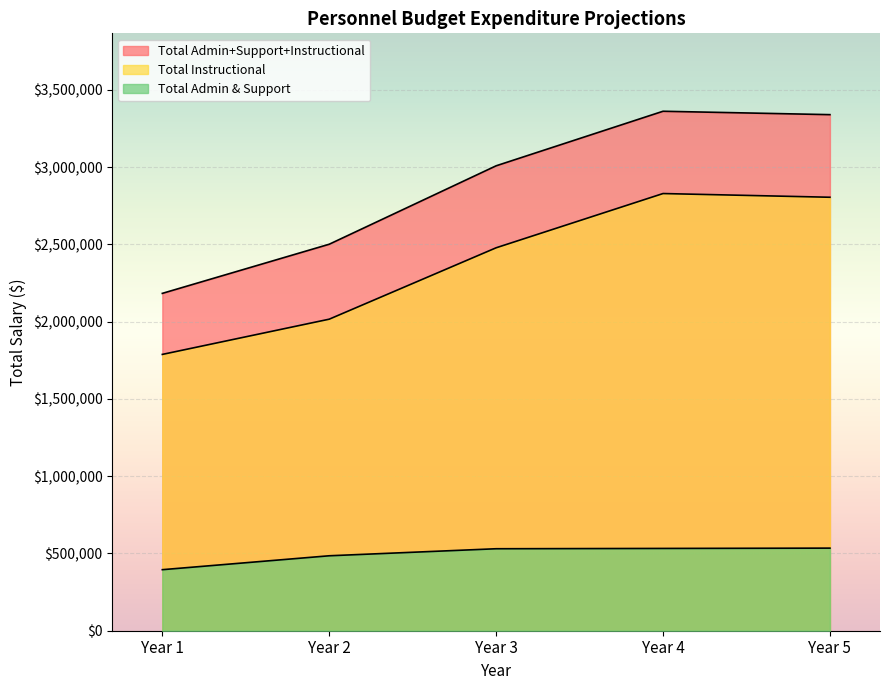

At which label is Total Admin+Support+Instructional closest to 2772250?

Year 3